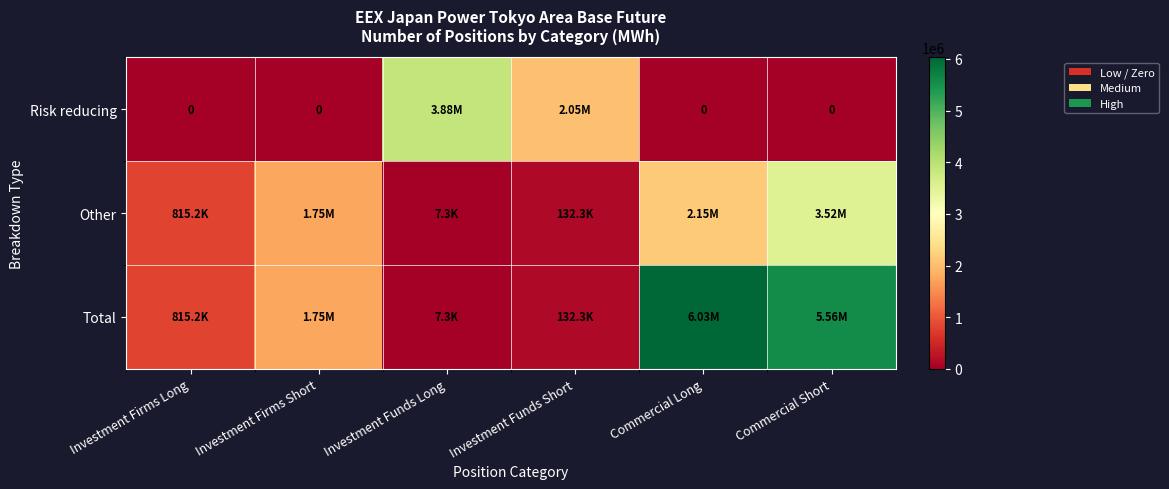

The Total series shows 6031059.3 at Commercial Long. True or false?

True